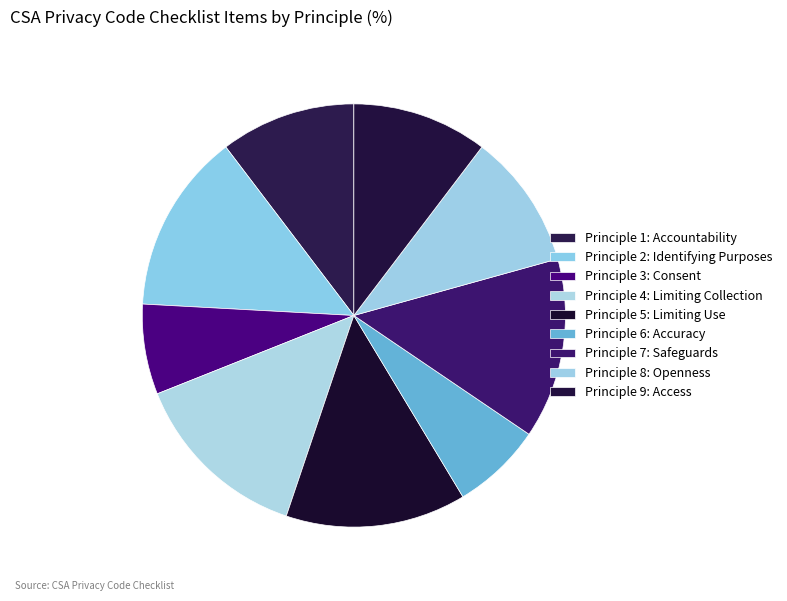

Which slice is the smallest?

Principle 3: Consent